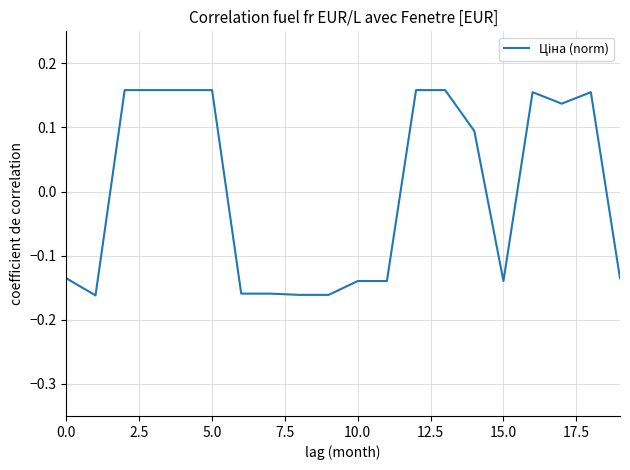

What is the difference between the maximum and minimum values?

0.3